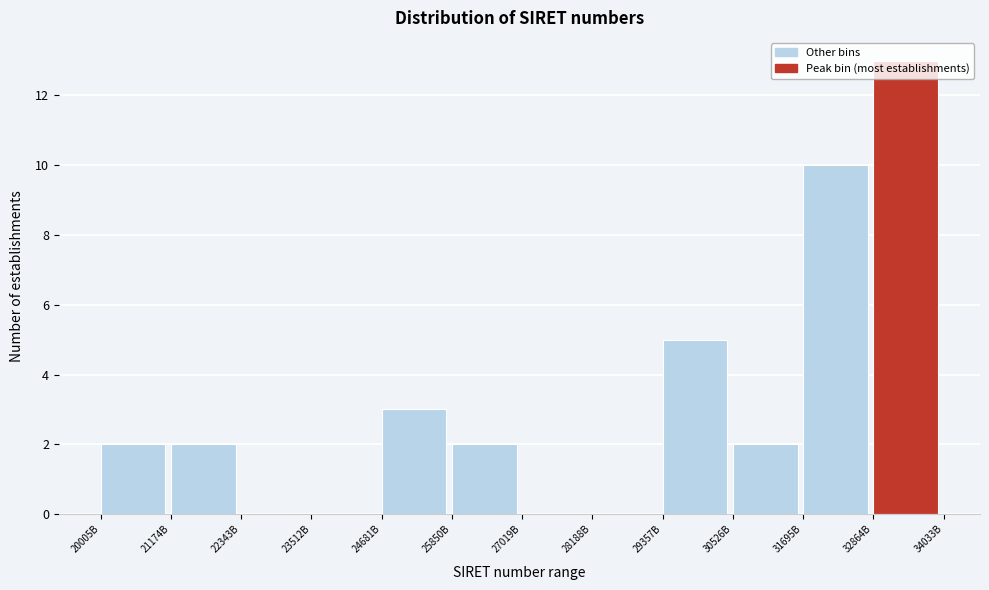

What is the sum of all values?

39